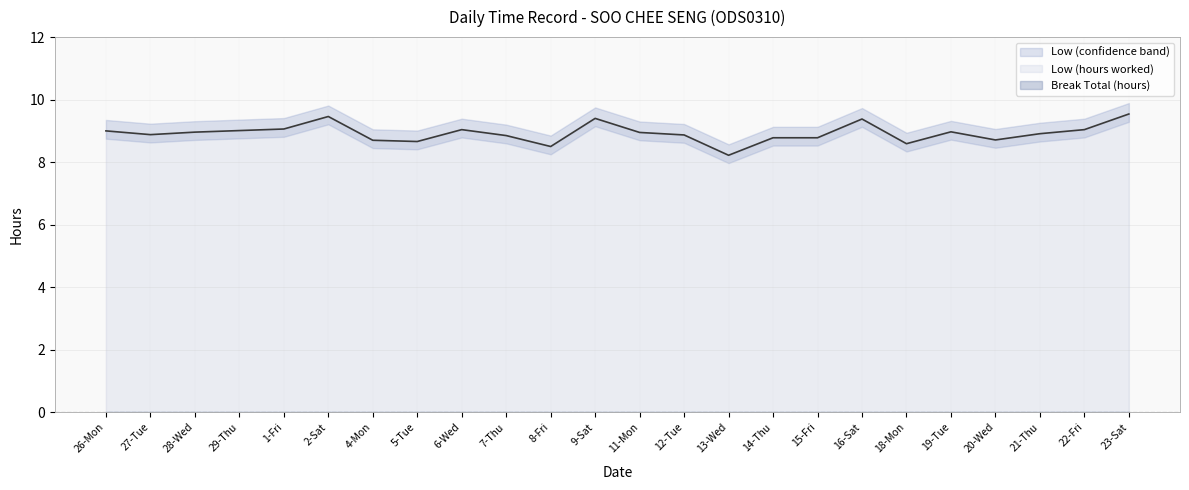

True or false: Low (hours worked) has a value of 9.0 at 6-Wed.

True